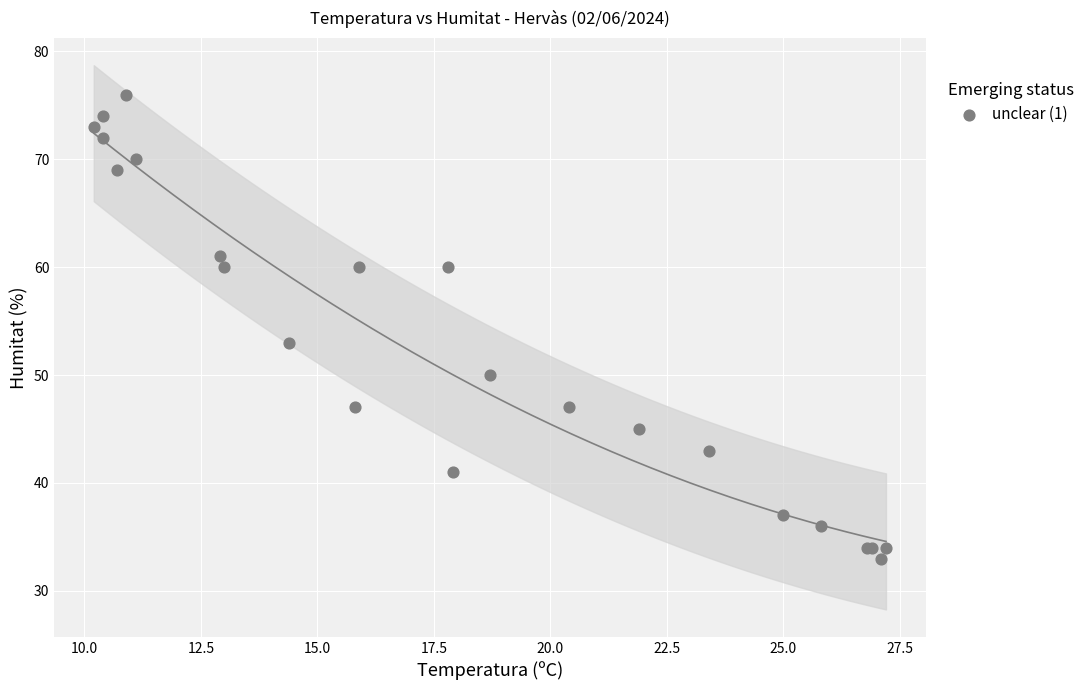

What Y value in the scatter plot is closest to 54?

53